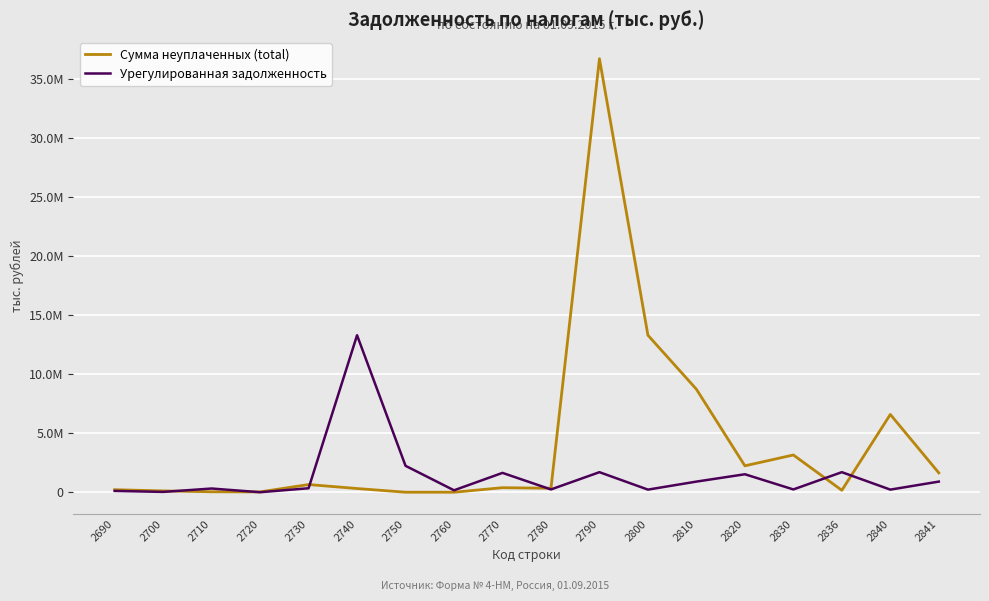

Does the chart have visible grid lines?

Yes